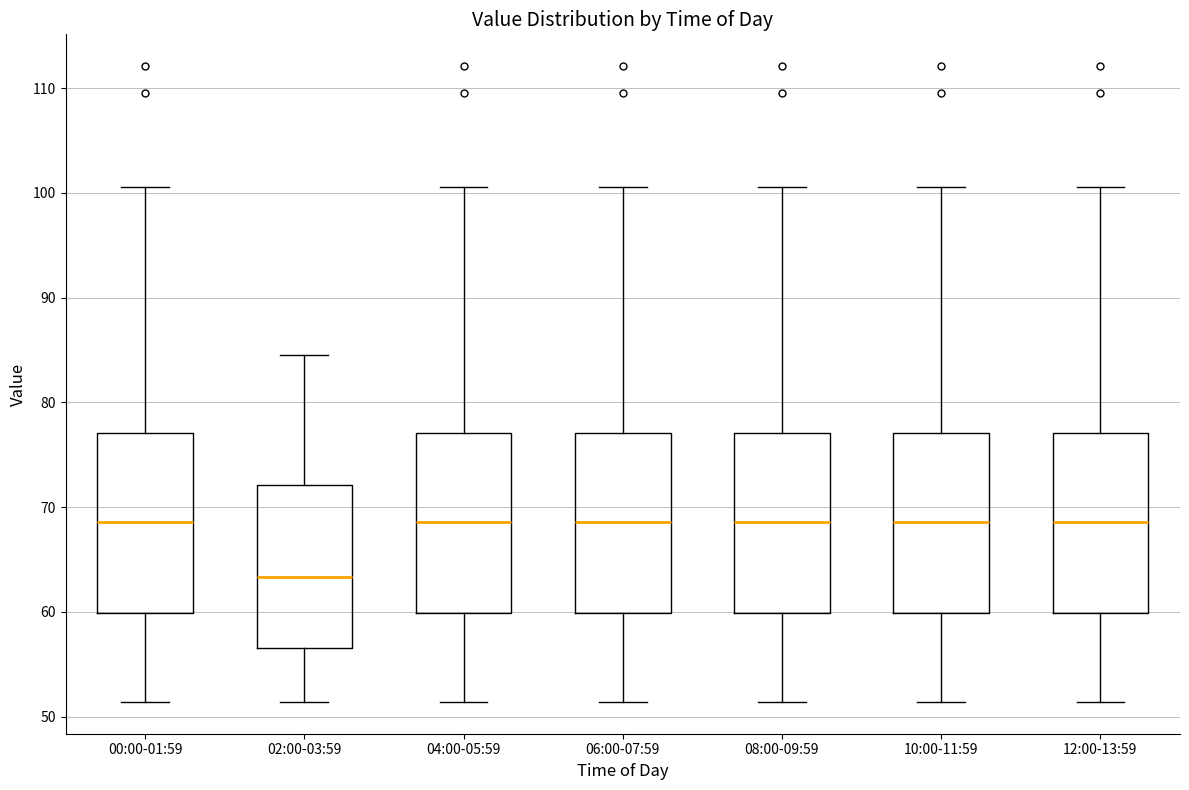

Reading left to right, transcribe this box plot: for each box, give where its median line is, the range the box spans, and where its two whiskers end, as read against the y-axis. The values are not printed on the chart, so give them approximately, as read against the axis.

00:00-01:59: median 69, box 60 to 77, whiskers 51 to 101
02:00-03:59: median 63, box 57 to 72, whiskers 51 to 85
04:00-05:59: median 69, box 60 to 77, whiskers 51 to 101
06:00-07:59: median 69, box 60 to 77, whiskers 51 to 101
08:00-09:59: median 69, box 60 to 77, whiskers 51 to 101
10:00-11:59: median 69, box 60 to 77, whiskers 51 to 101
12:00-13:59: median 69, box 60 to 77, whiskers 51 to 101